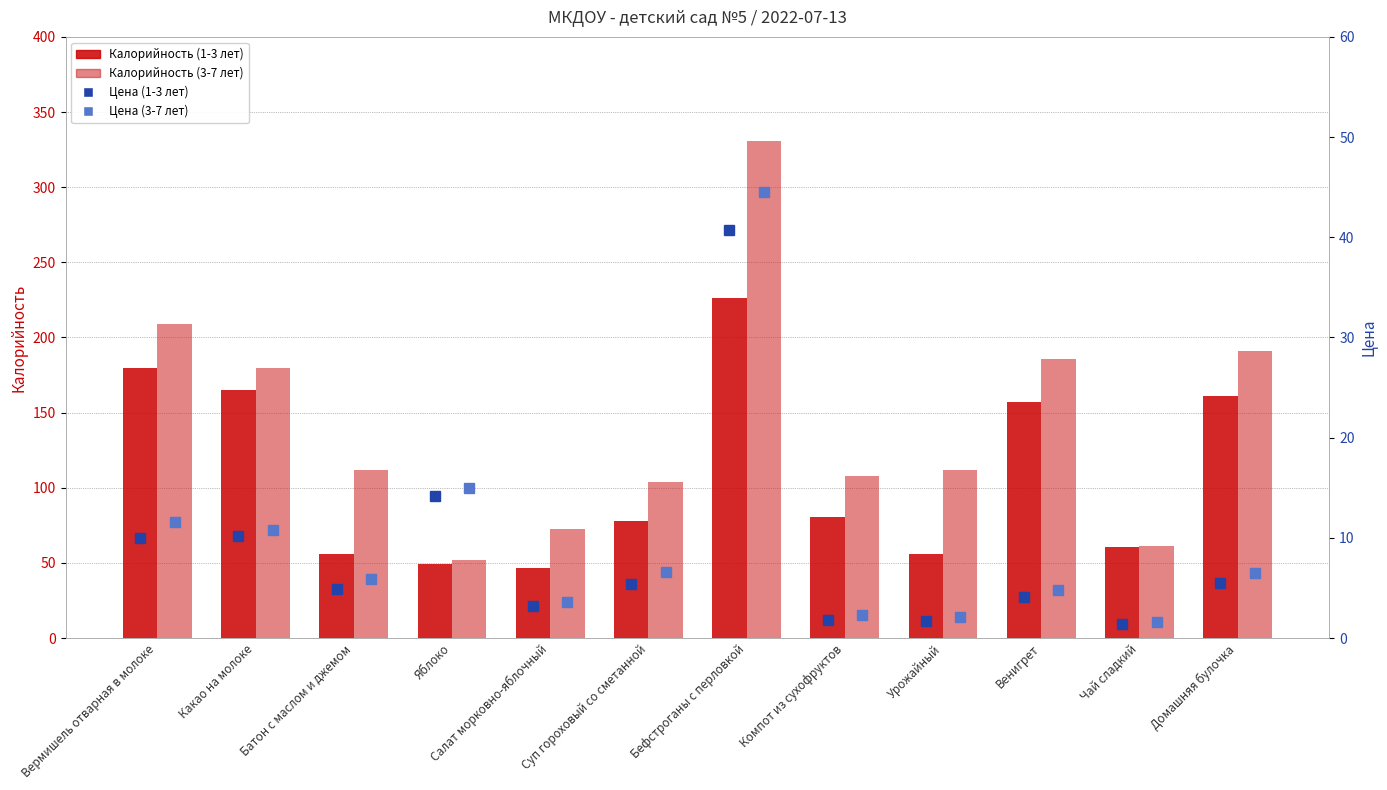

List the series in order of their peak value, highest first.

Калорийность (3-7 лет), Калорийность (1-3 лет), Цена (3-7 лет), Цена (1-3 лет)